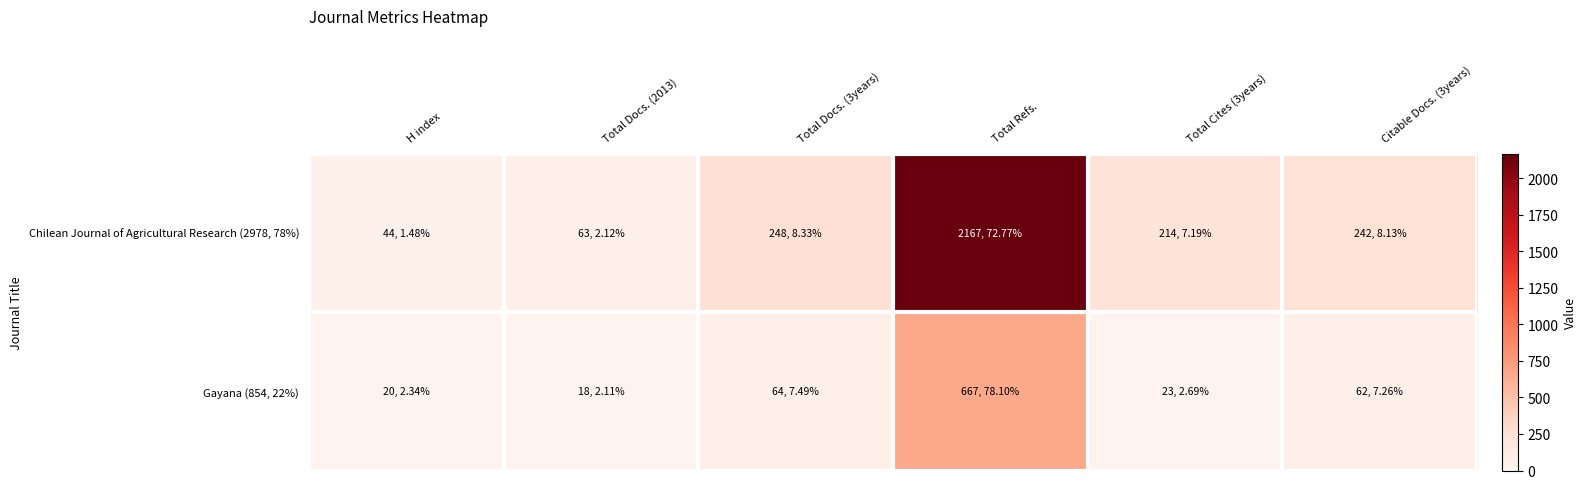

Reading right to left, transcribe all the data shown in this chart.

Chilean Journal of Agricultural Research (2978, 78%): Citable Docs. (3years)=242	Total Cites (3years)=214	Total Refs.=2167	Total Docs. (3years)=248	Total Docs. (2013)=63	H index=44
Gayana (854, 22%): Citable Docs. (3years)=62	Total Cites (3years)=23	Total Refs.=667	Total Docs. (3years)=64	Total Docs. (2013)=18	H index=20